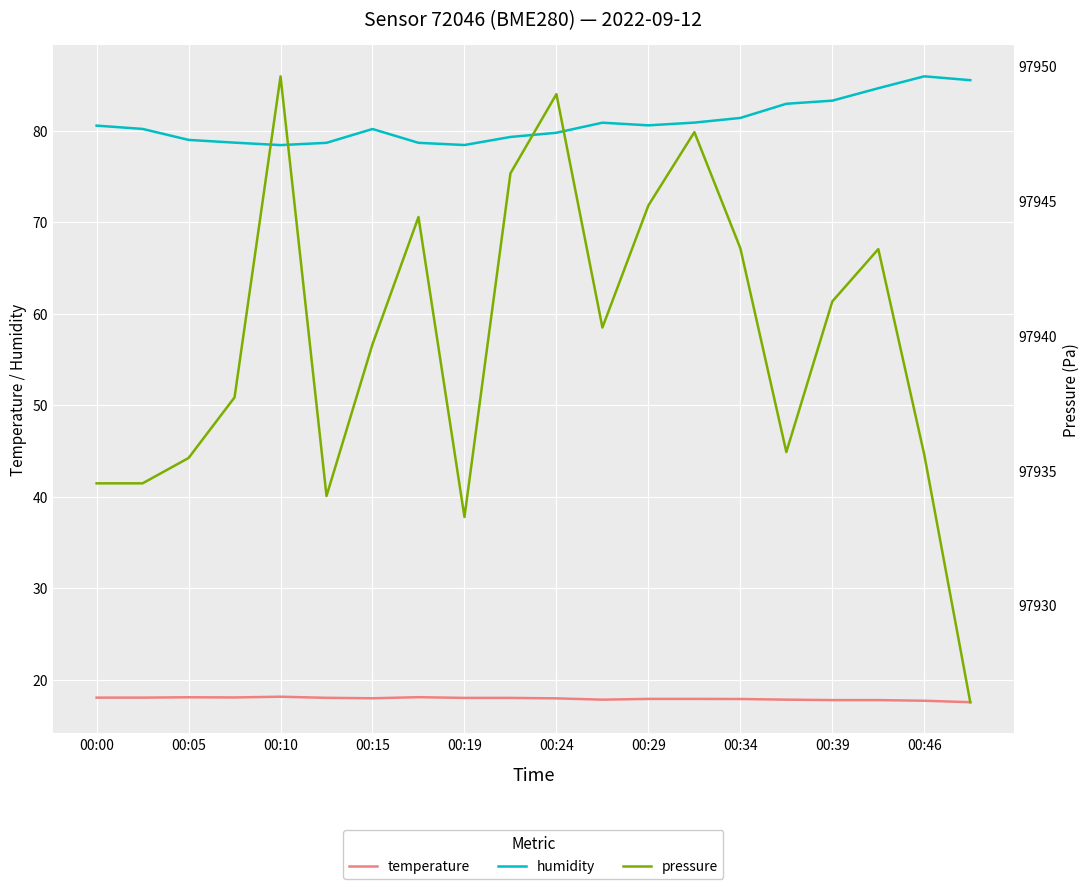

What is the sum of the temperature values at 00:24 and 00:39?

35.7